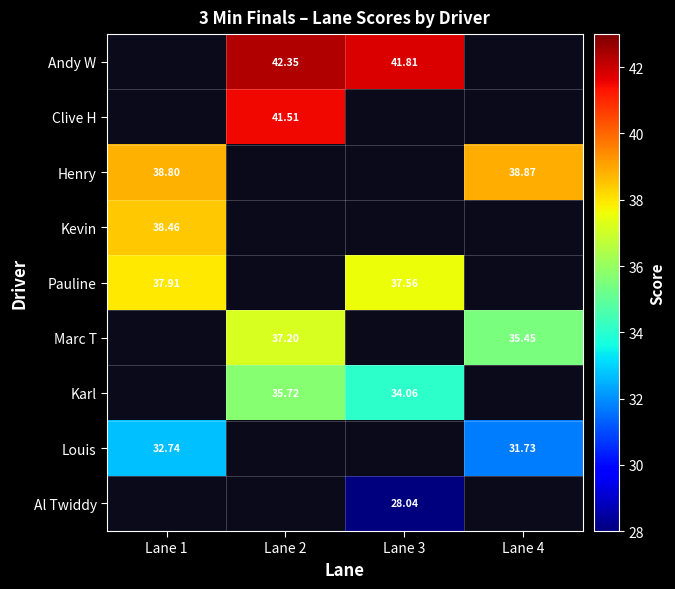

Count the number of categories in the chart.

4